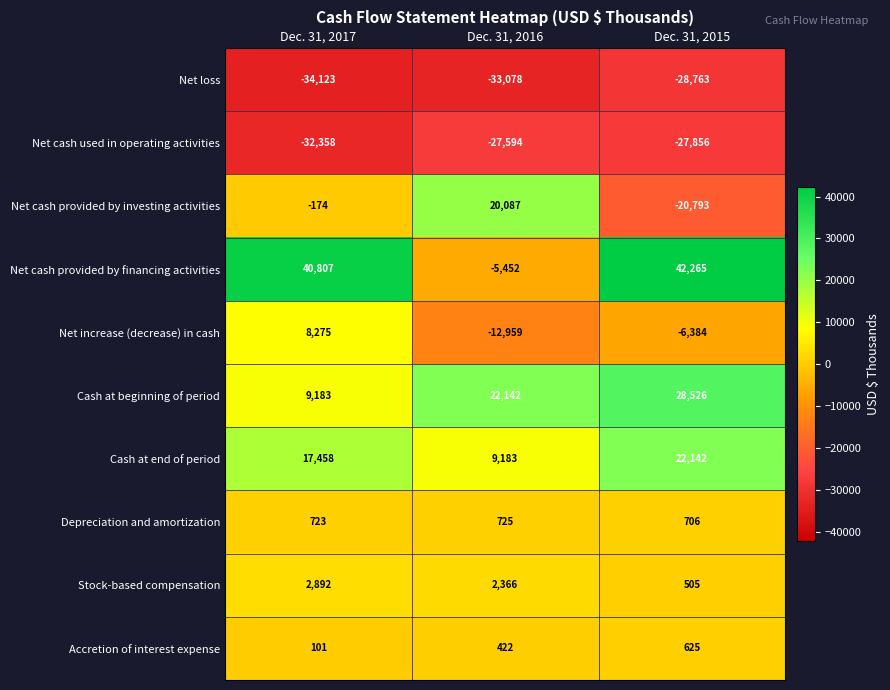

At how many categories does at least one series exceed 12308?

3